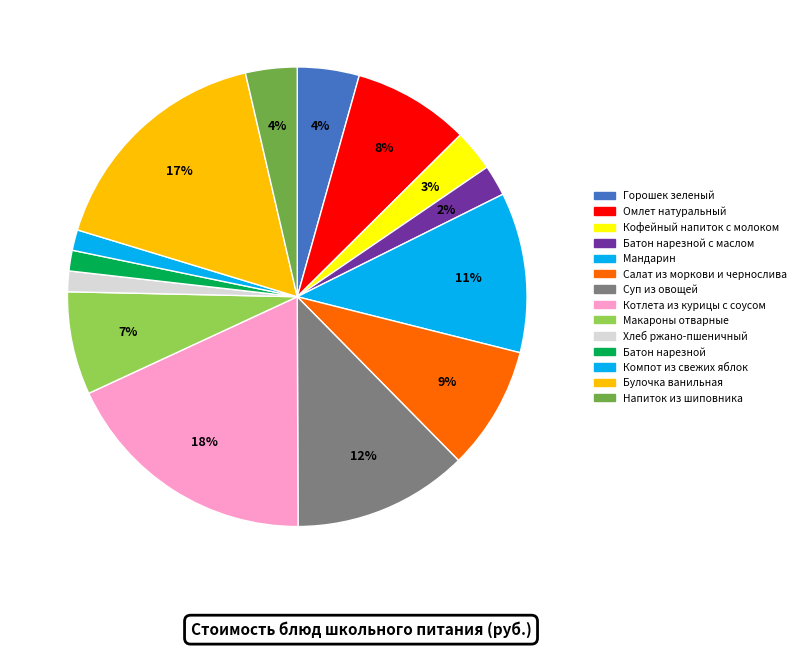

To the nearest percent, what is the difference between the largest and smallest slice percentages?

17%